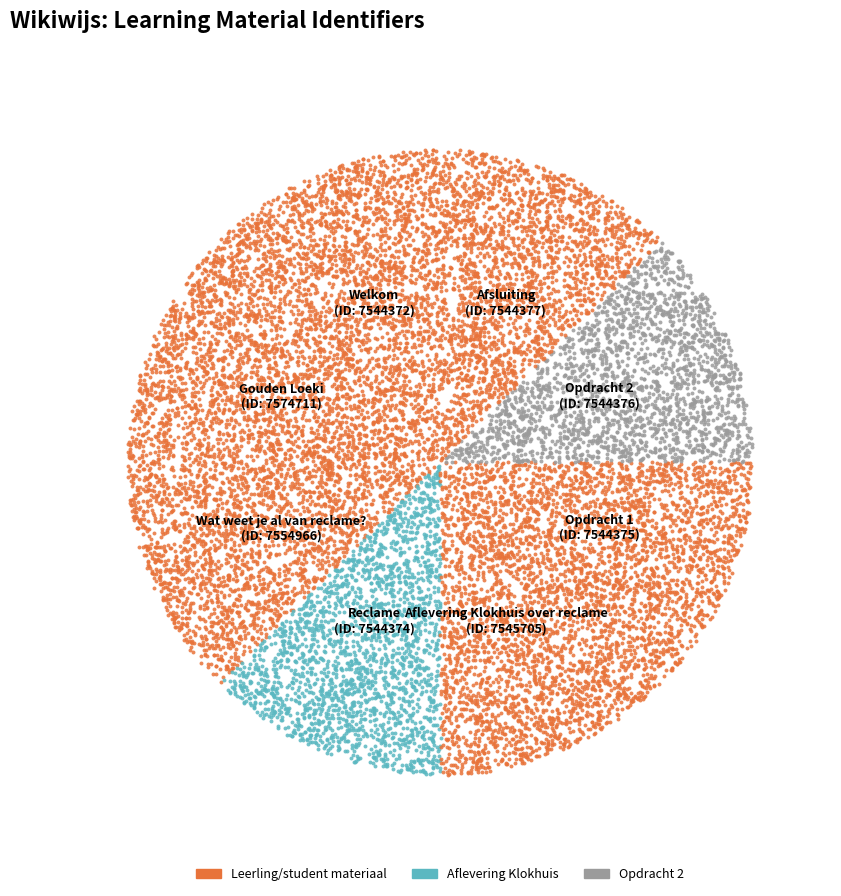

Does Gouden Loeki account for over 50% of the chart?

No